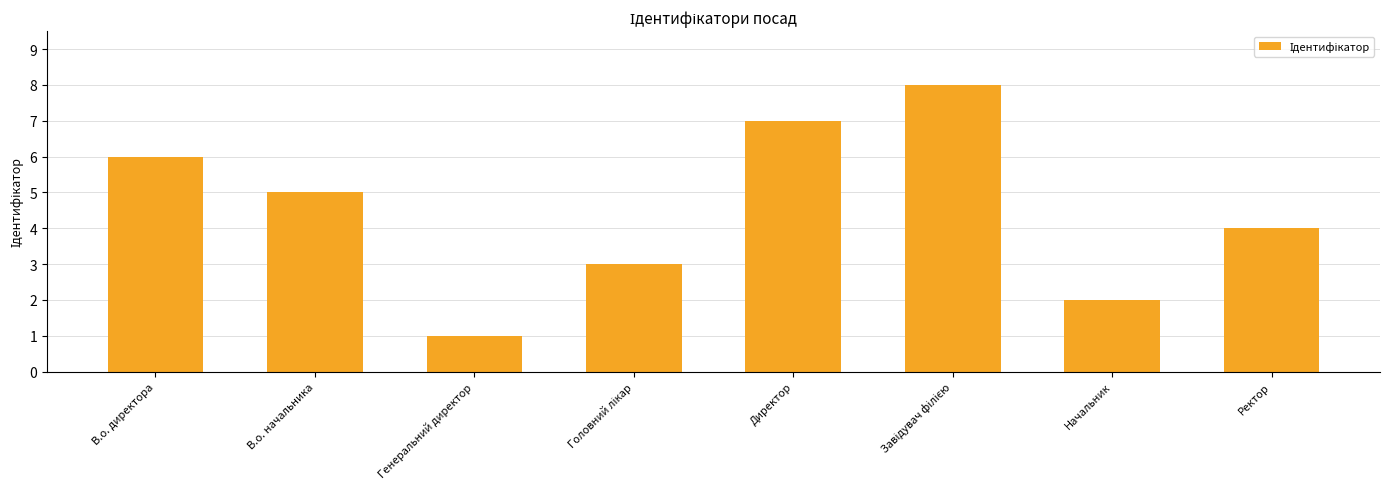

The chart shows a value of 5 at В.о. начальника. True or false?

True